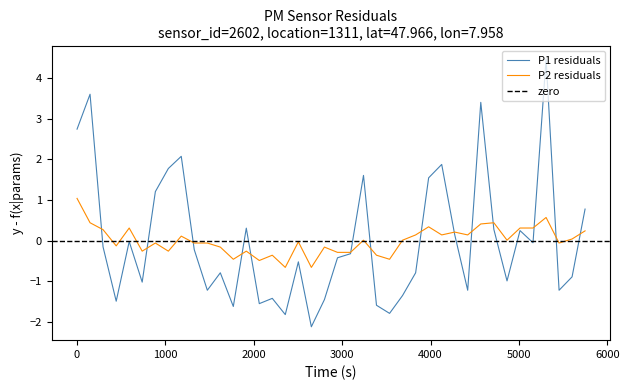

How many lines are shown in the chart?

2